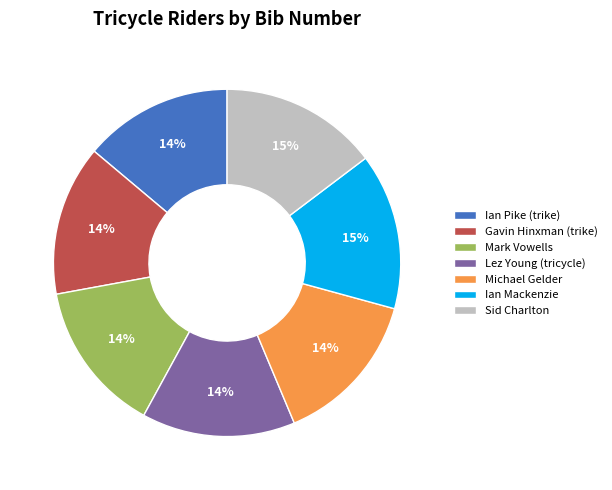

Combined, do Michael Gelder and Sid Charlton account for over 50%?

No